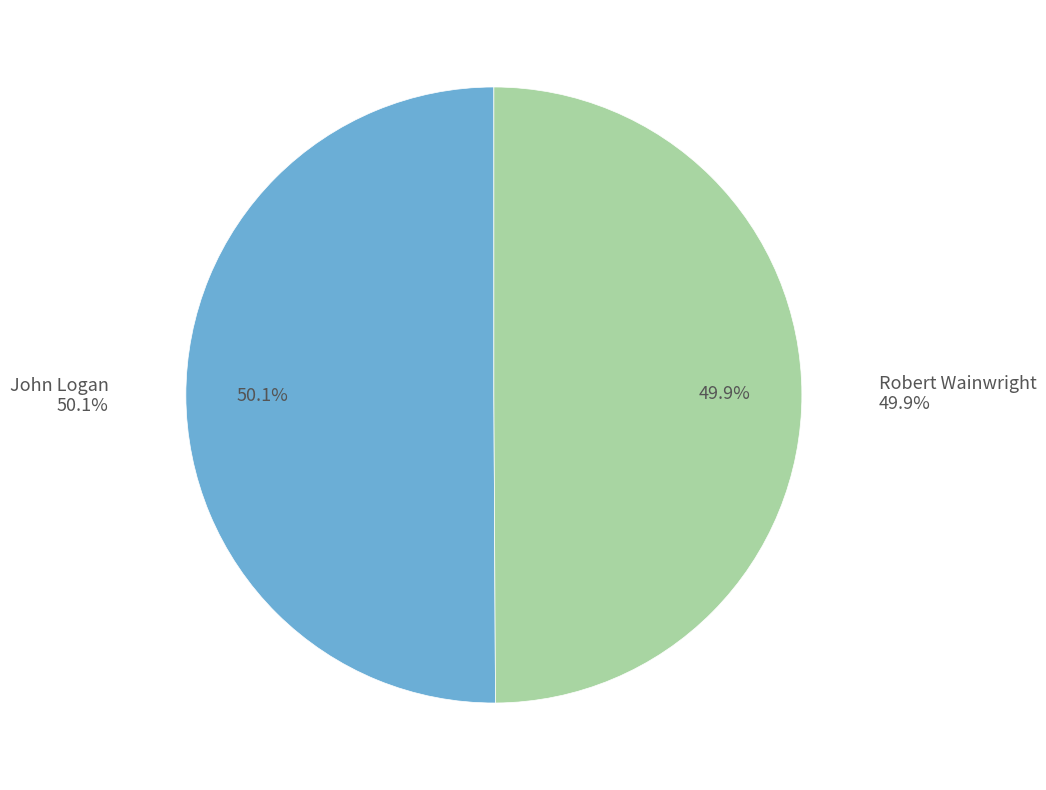

The John Logan slice represents 43% of the pie. True or false?

False